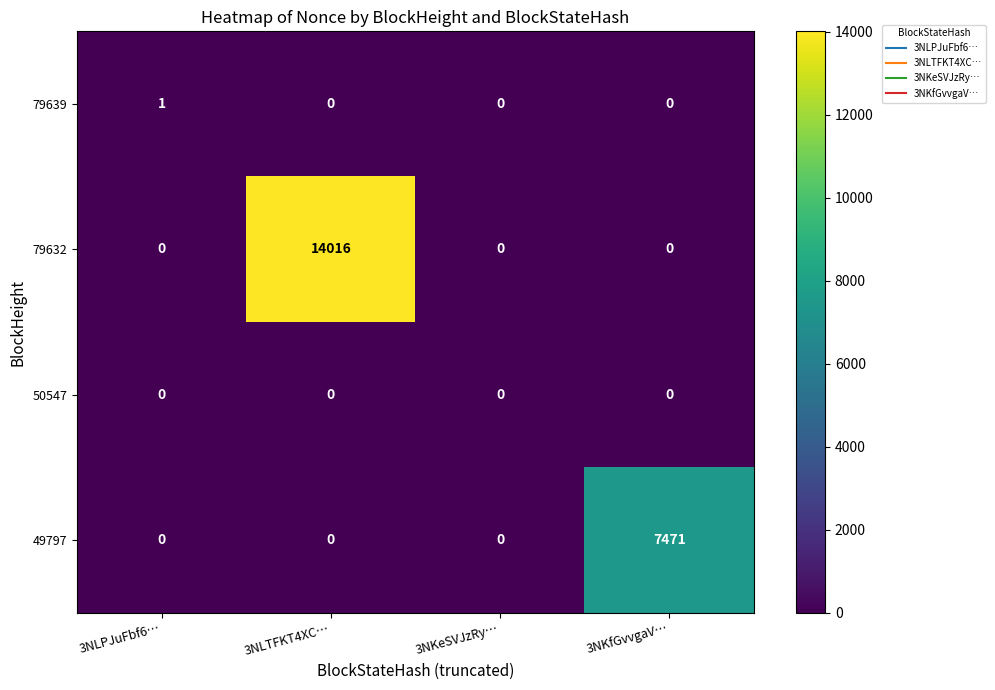

What is the spread (max minus min) of values at 3NLTFKT4XC…?

14016